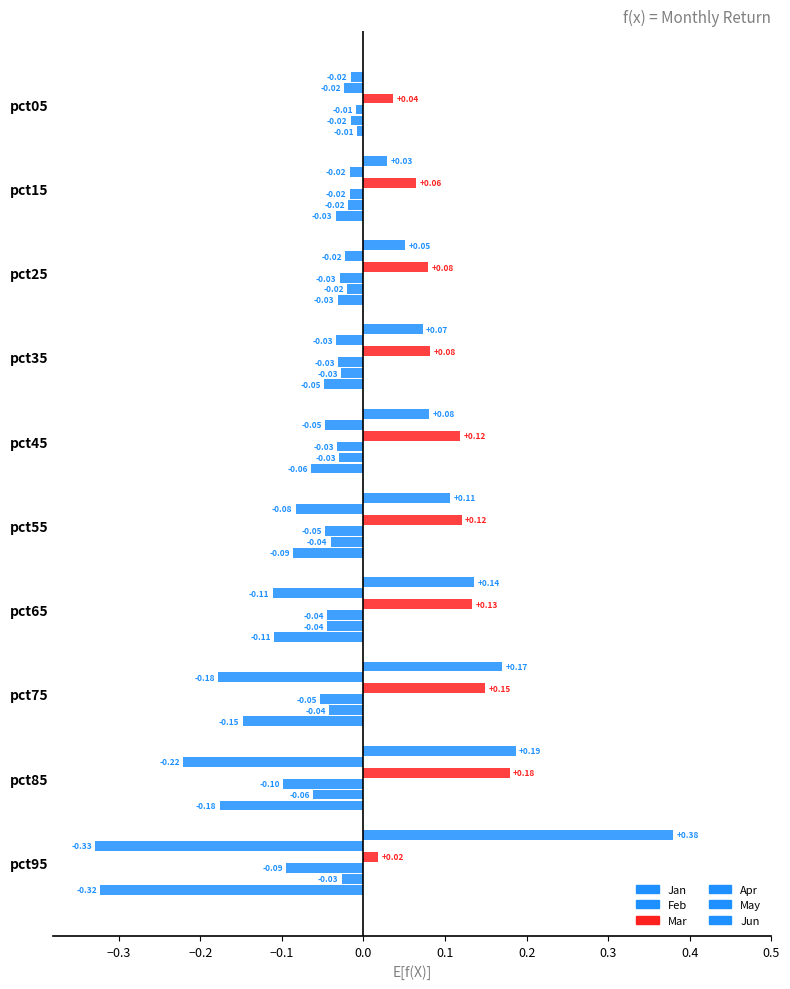

How many series are shown in this chart?

6